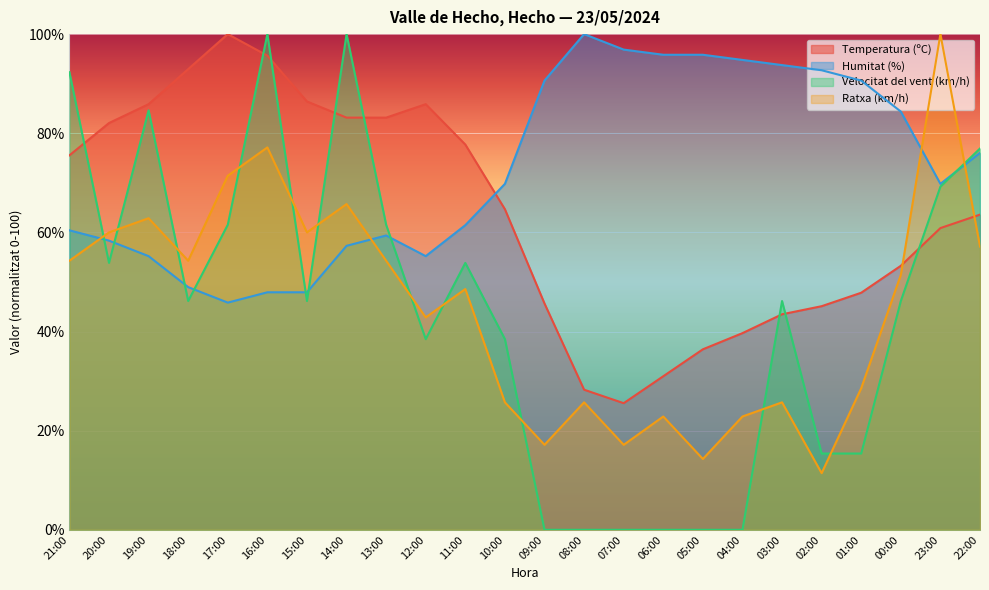

What is the spread (max minus min) of values at 23:00?

39.1